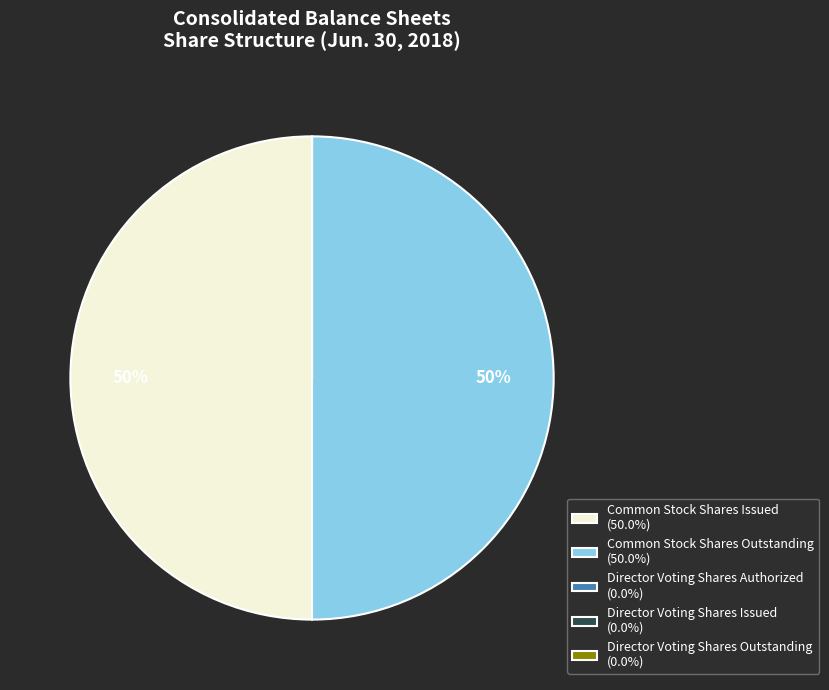

To the nearest percent, what is the combined percentage of Common Stock Shares Outstanding (50.0%) and Common Stock Shares Issued (50.0%)?

100%